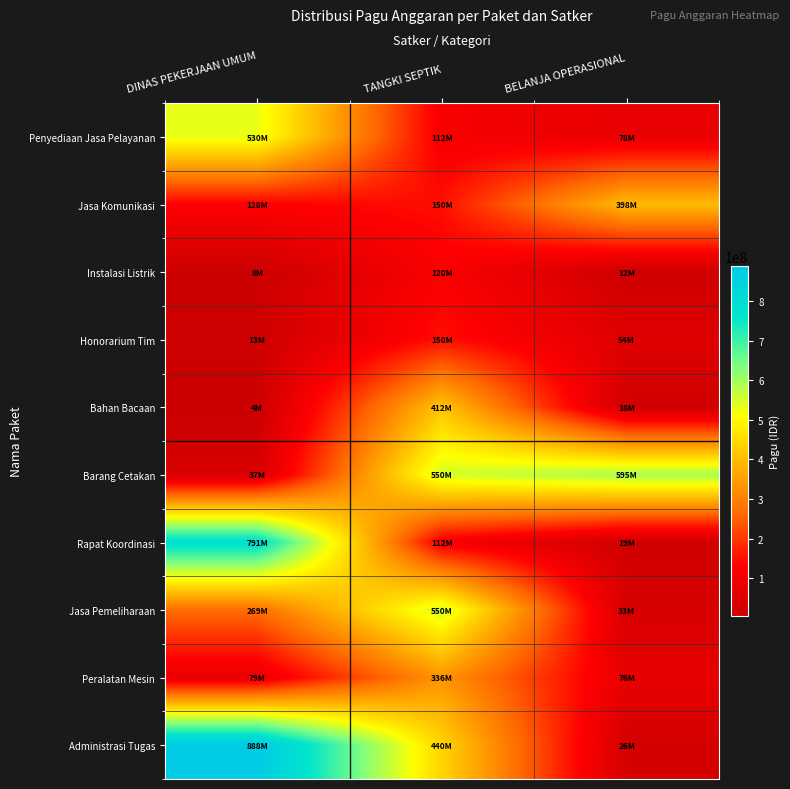

Reading right to left, what are all the values shown in this chart?

Penyediaan Jasa Pelayanan: BELANJA OPERASIONAL=78000000	TANGKI SEPTIK=112500000	DINAS PEKERJAAN UMUM=529578100
Jasa Komunikasi: BELANJA OPERASIONAL=397777000	TANGKI SEPTIK=150000000	DINAS PEKERJAAN UMUM=128300000
Instalasi Listrik: BELANJA OPERASIONAL=12000000	TANGKI SEPTIK=120000000	DINAS PEKERJAAN UMUM=8214400
Honorarium Tim: BELANJA OPERASIONAL=54000000	TANGKI SEPTIK=150000000	DINAS PEKERJAAN UMUM=12645000
Bahan Bacaan: BELANJA OPERASIONAL=18000000	TANGKI SEPTIK=412500000	DINAS PEKERJAAN UMUM=3960000
Barang Cetakan: BELANJA OPERASIONAL=594900000	TANGKI SEPTIK=550000000	DINAS PEKERJAAN UMUM=37360000
Rapat Koordinasi: BELANJA OPERASIONAL=18945000	TANGKI SEPTIK=112500000	DINAS PEKERJAAN UMUM=790763000
Jasa Pemeliharaan: BELANJA OPERASIONAL=33100000	TANGKI SEPTIK=550000000	DINAS PEKERJAAN UMUM=269495000
Peralatan Mesin: BELANJA OPERASIONAL=75960000	TANGKI SEPTIK=335500000	DINAS PEKERJAAN UMUM=79185000
Administrasi Tugas: BELANJA OPERASIONAL=26250000	TANGKI SEPTIK=440000000	DINAS PEKERJAAN UMUM=888158200